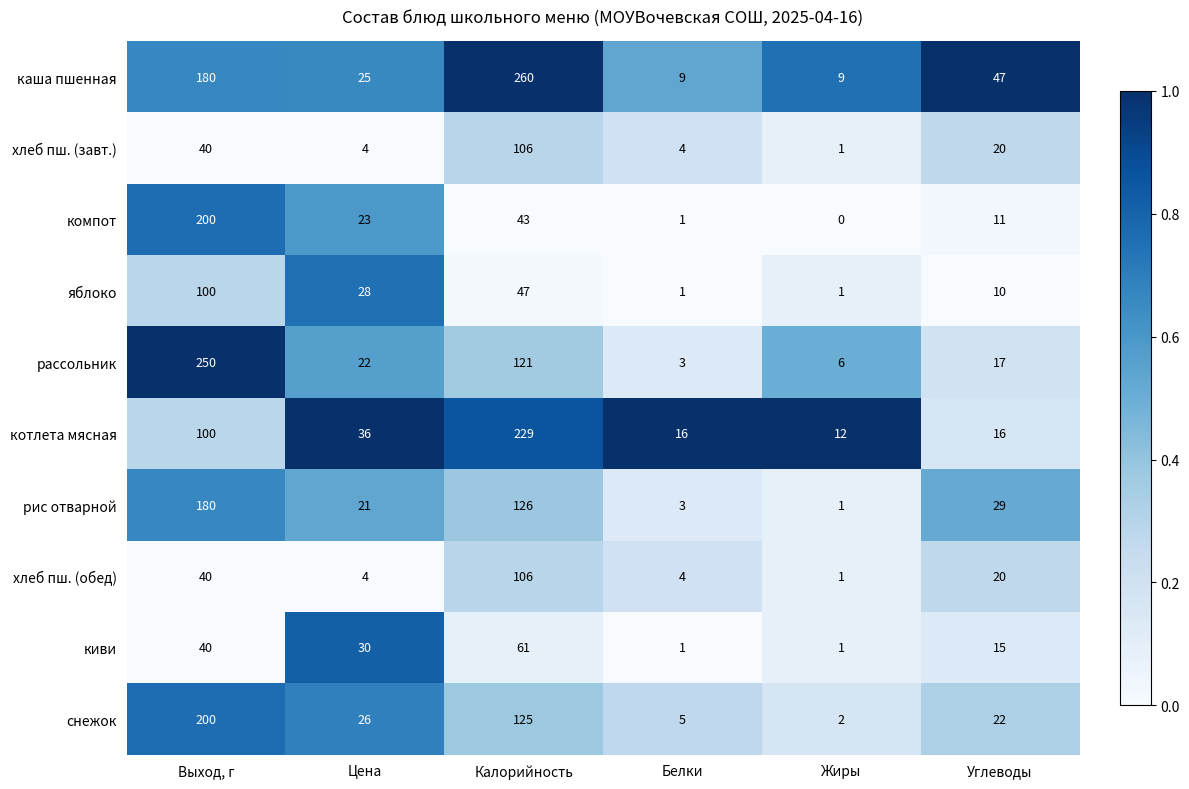

What is the maximum value for киви?

61